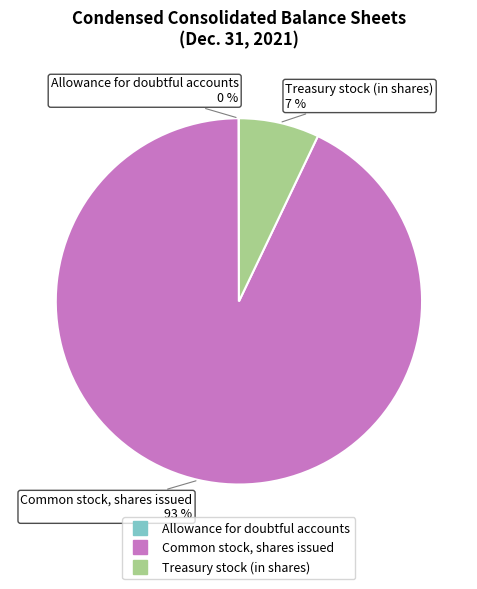

Do Treasury stock (in shares) and Common stock, shares issued together represent more than half of the pie?

Yes